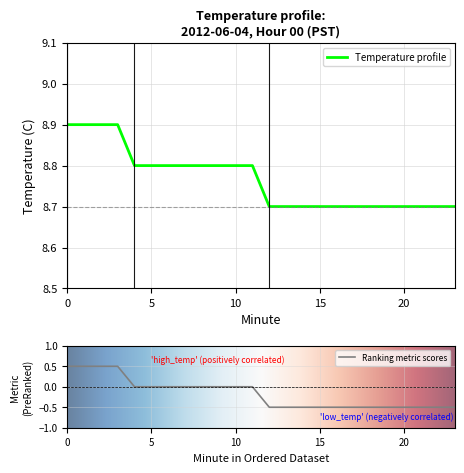

What value does the data have at 15?

8.7